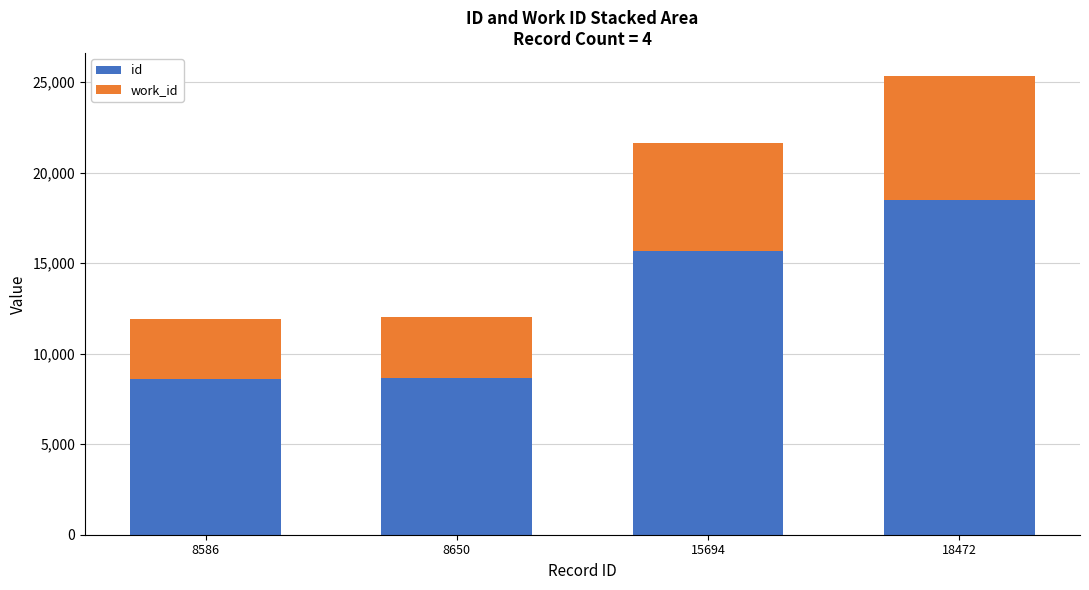

How many series are shown in this chart?

2